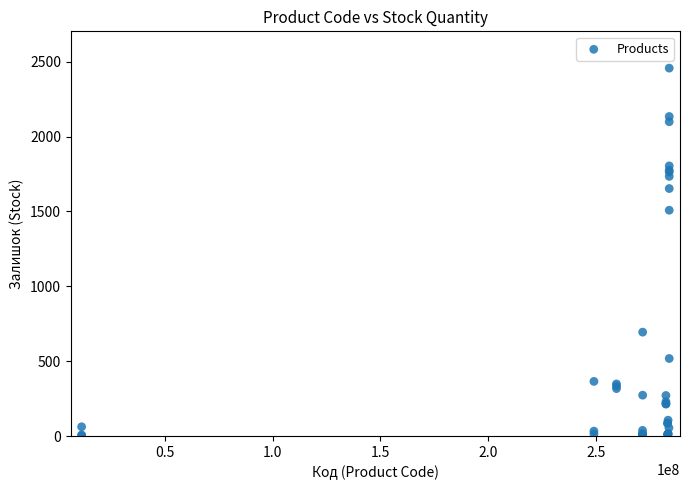

What Y value in the scatter plot is closest to 1229?

1508